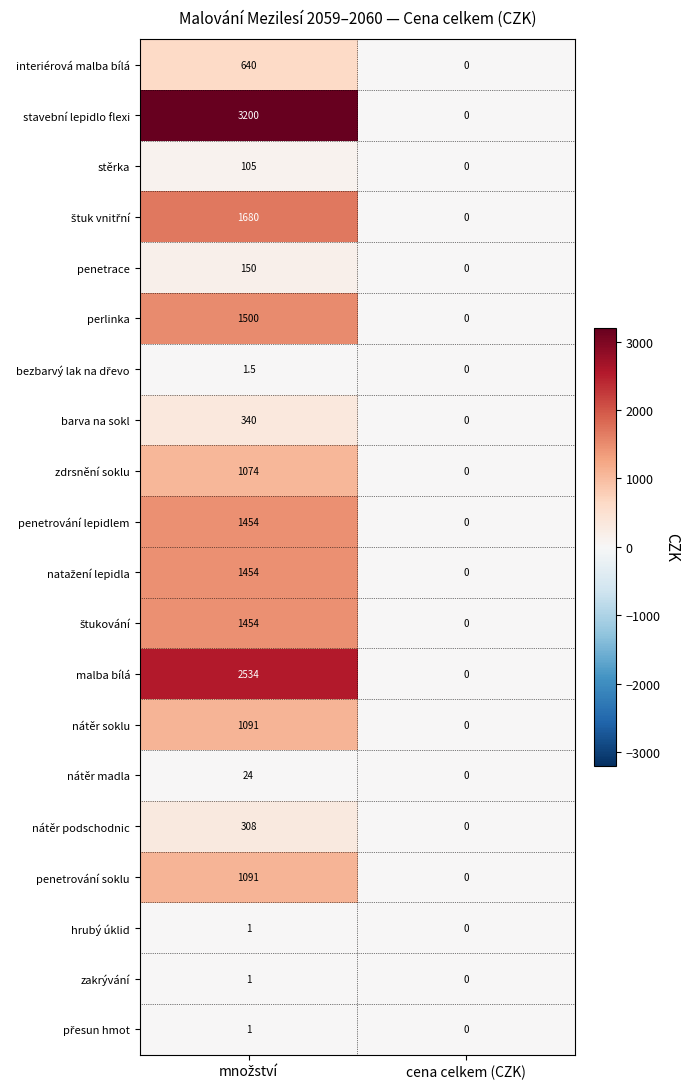

At which label is stěrka closest to 52?

cena celkem (CZK)